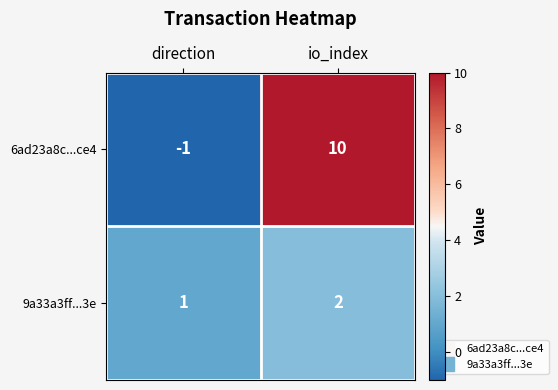

How many data points does each series have?

2